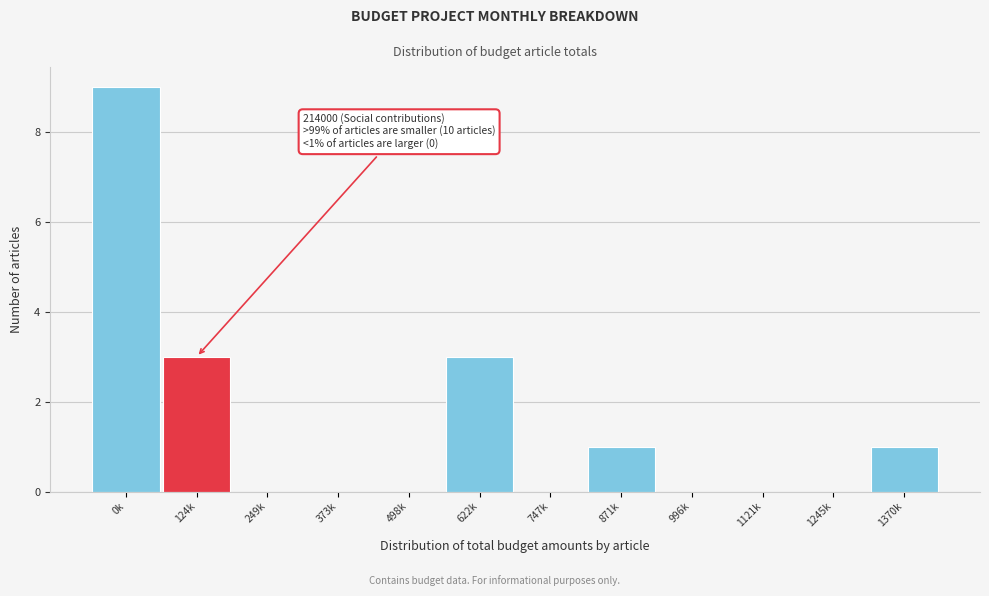

Reading right to left, what are all the values shown in this chart?

1370k=1	1245k=0	1121k=0	996k=0	871k=1	747k=0	622k=3	498k=0	373k=0	249k=0	124k=3	0k=9